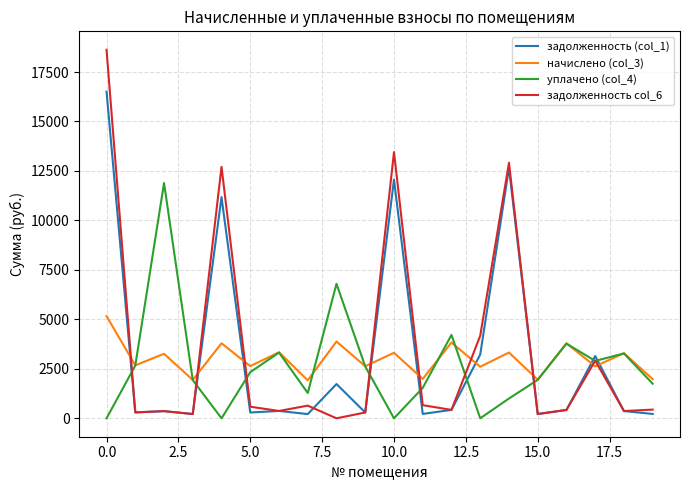

List the series in order of their peak value, highest first.

задолженность col_6, задолженность (col_1), уплачено (col_4), начислено (col_3)